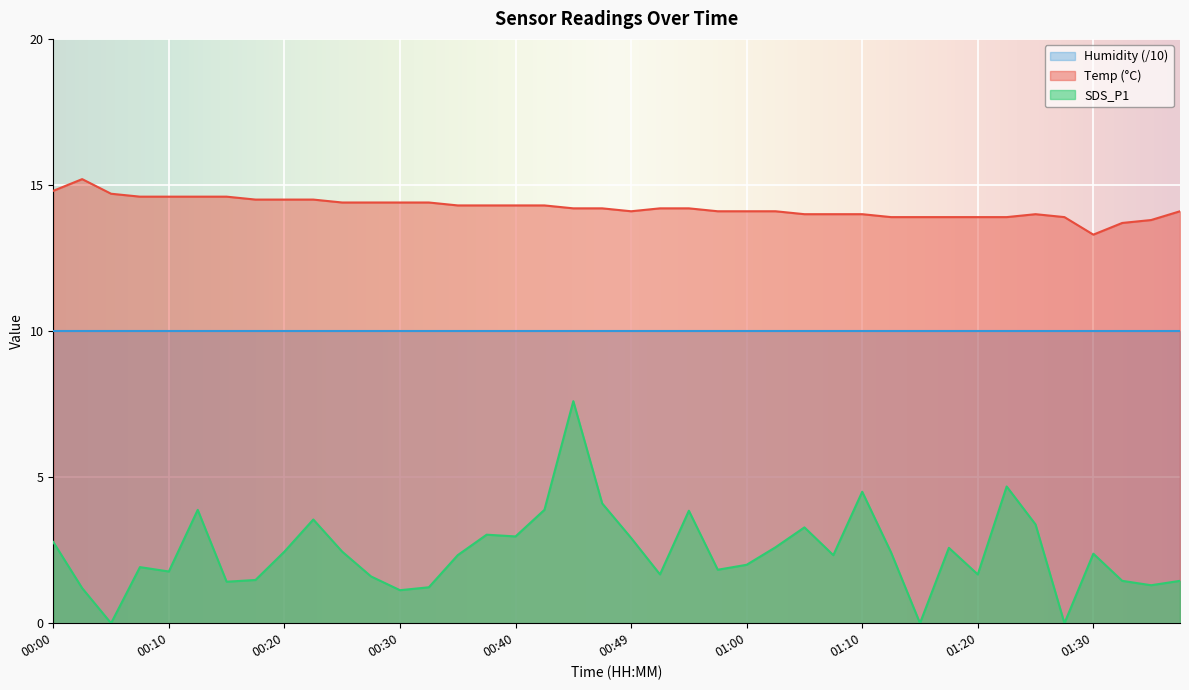

What is the average value of the Temp series?

14.2